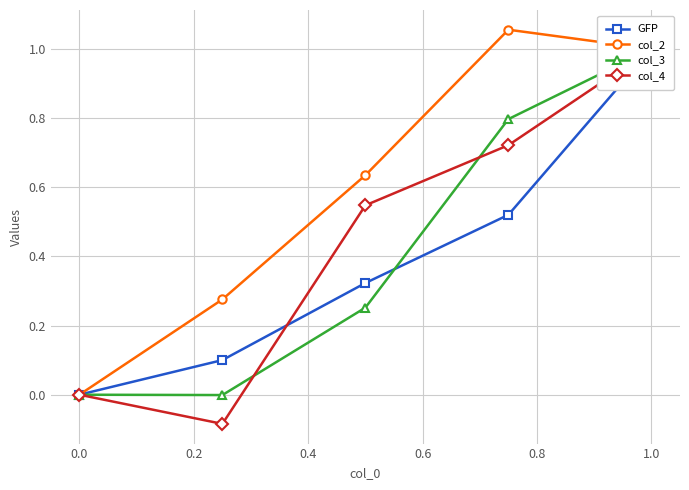

How many lines are shown in the chart?

4